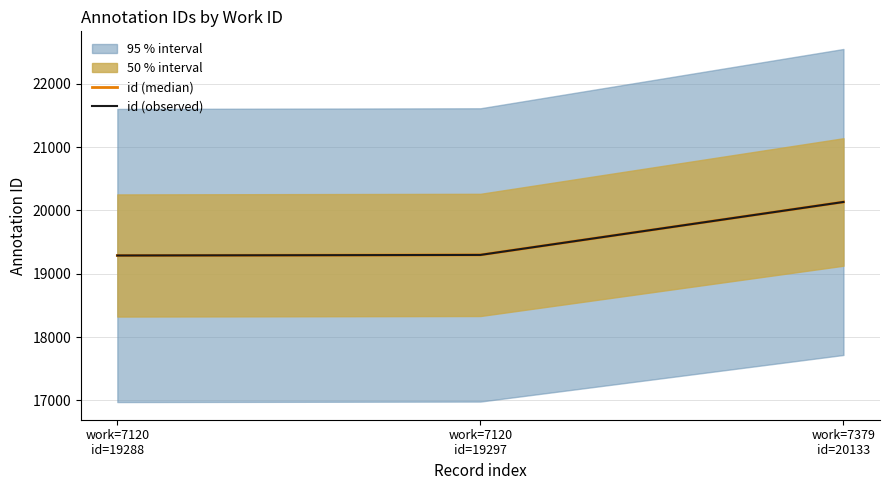

What is the difference between the id (median) values at work=7120
id=19288 and work=7379
id=20133?

845